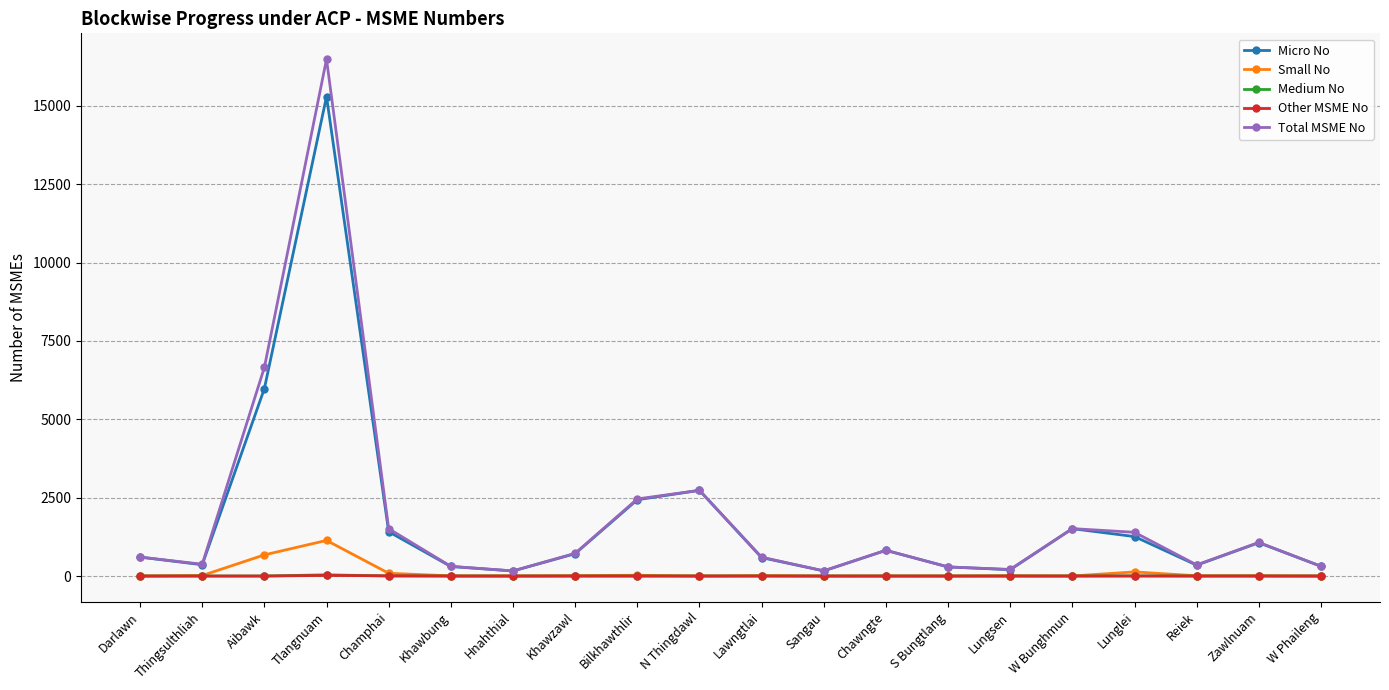

At which label is Total MSME No closest to 8327?

Aibawk